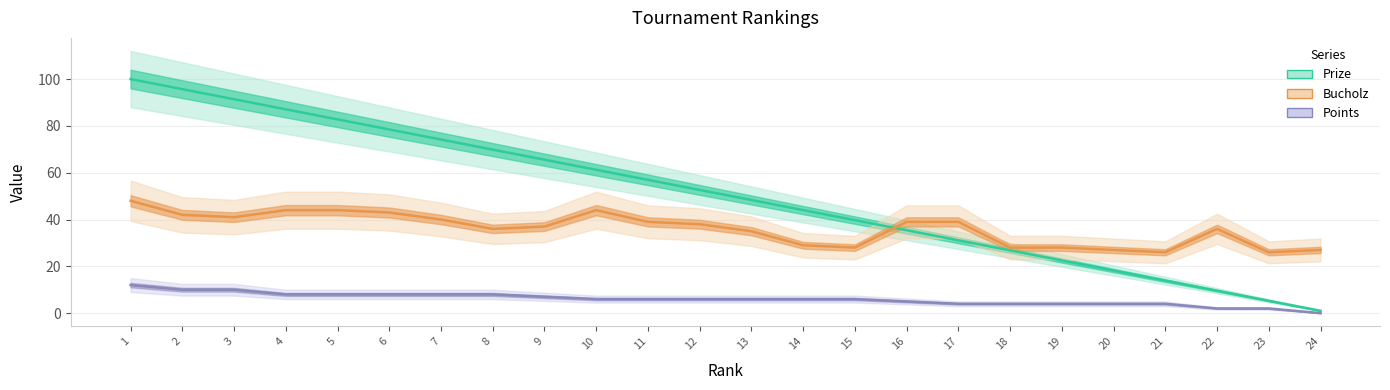

How many categories are shown in the chart?

24